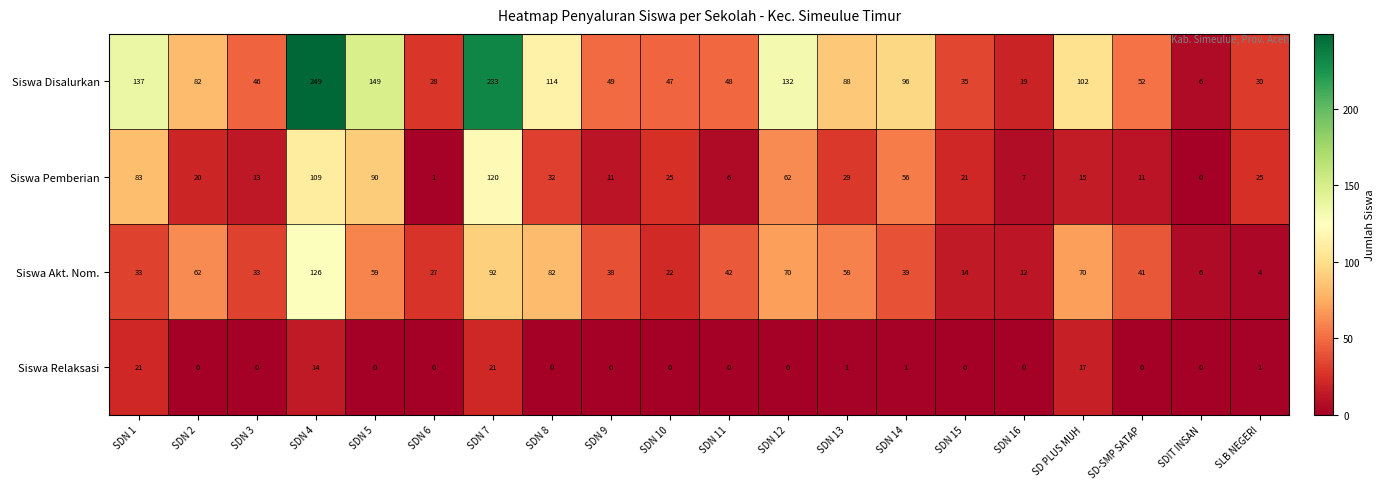

Which series has the largest range (max minus min)?

Siswa Disalurkan